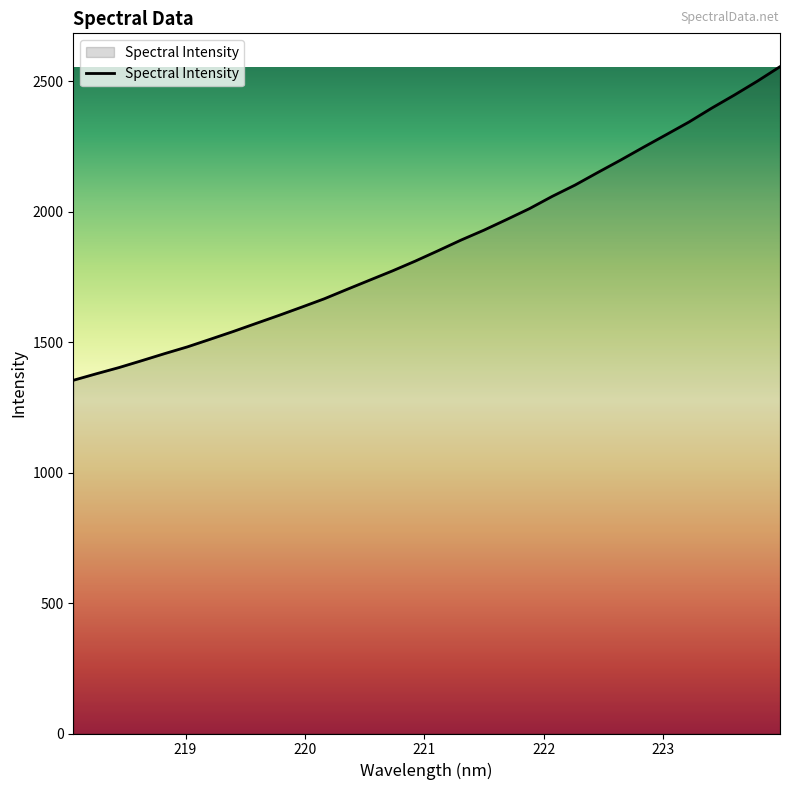

What is the minimum value shown in the chart?

1353.9